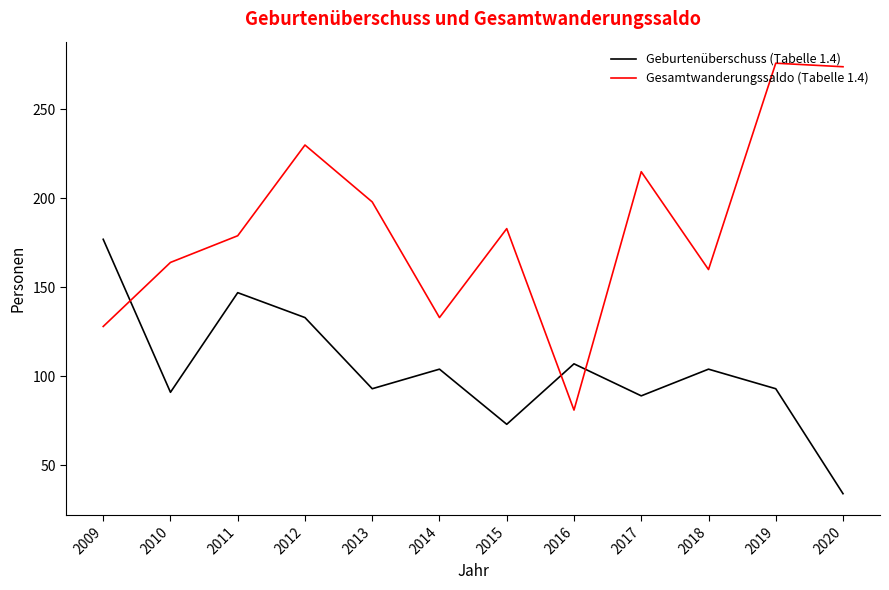

The value of Gesamtwanderungssaldo (Tabelle 1.4) at 2016 is 81. True or false?

True